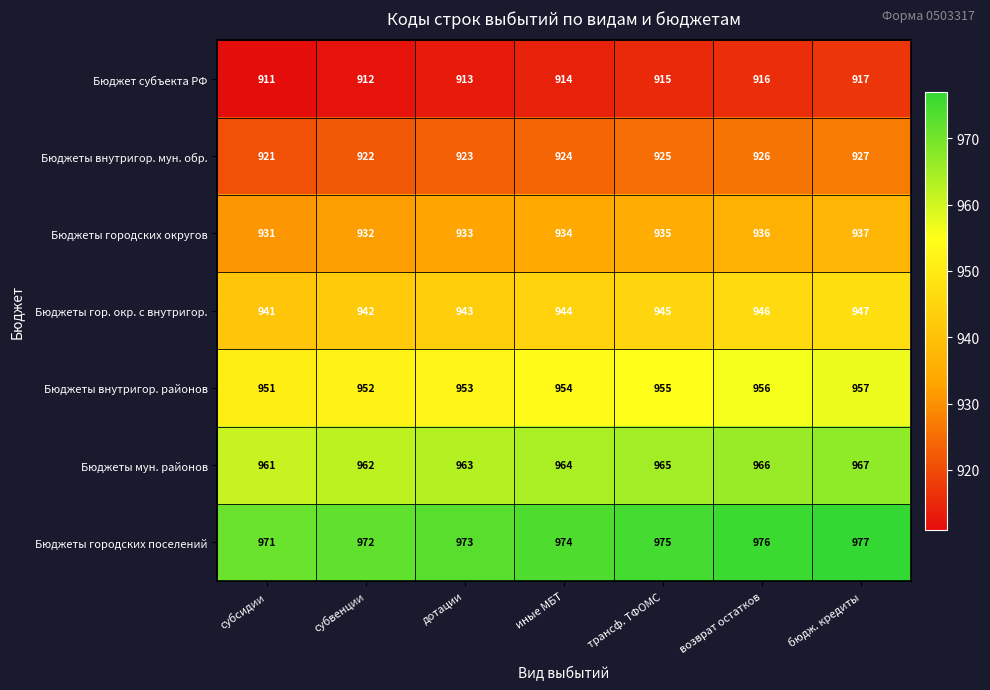

Is it true that Бюджеты гор. окр. с внутригор. equals 942 at субвенции?

True